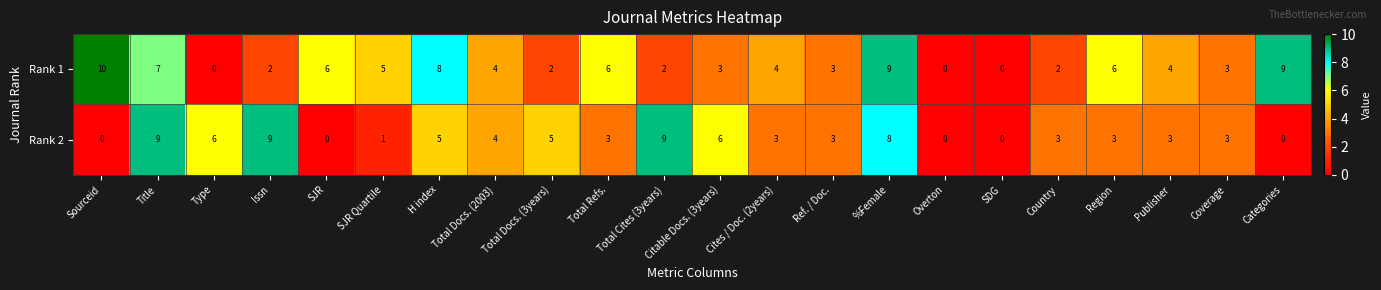

Which series changed the most between SJR and Categories?

Rank 1